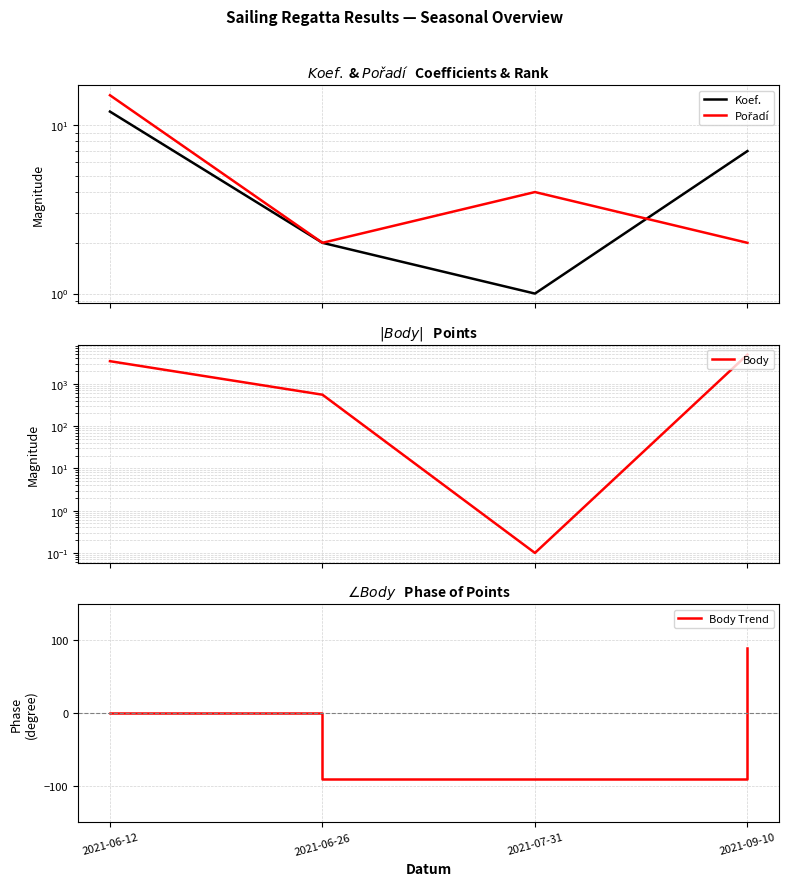

What is the label of the 1st point from the left?

2021-06-12